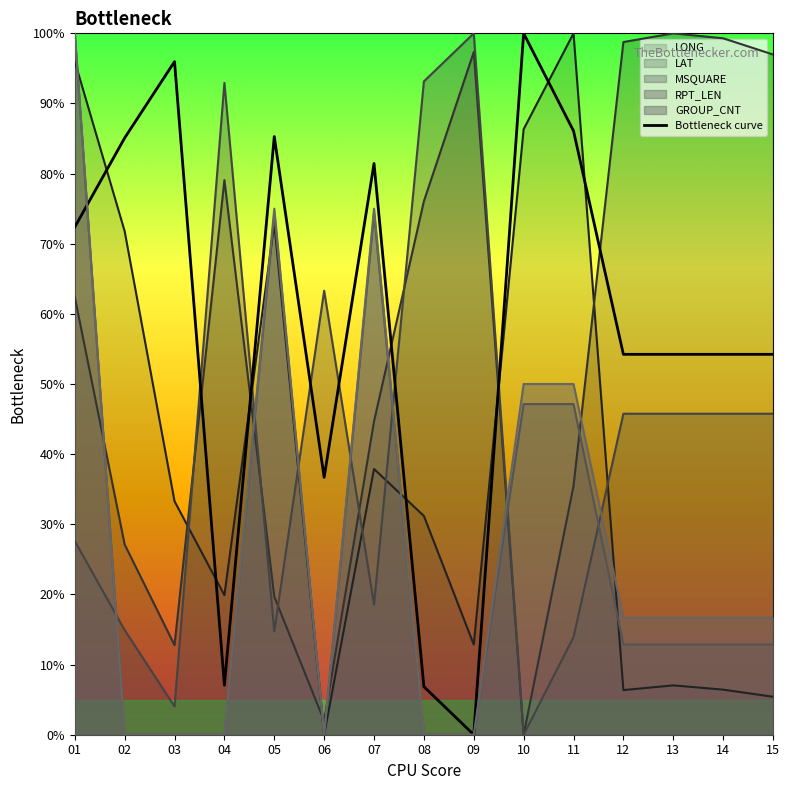

Read the value at 13.

0.5